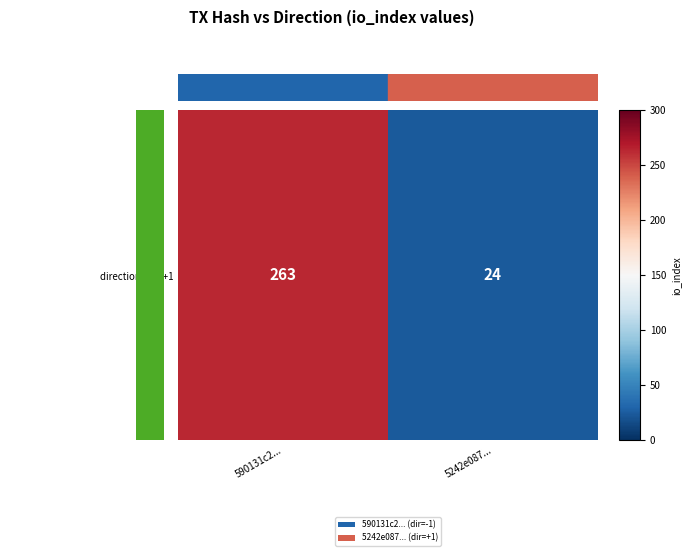

The value at 0.00 is 0. True or false?

False